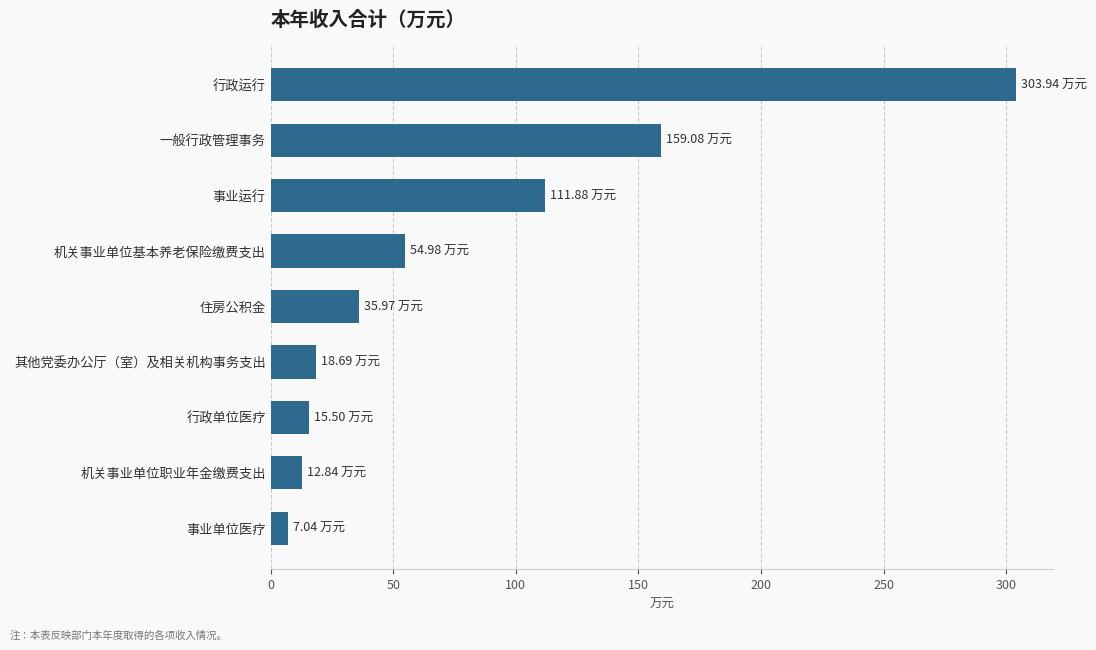

What is the average value?

80.0